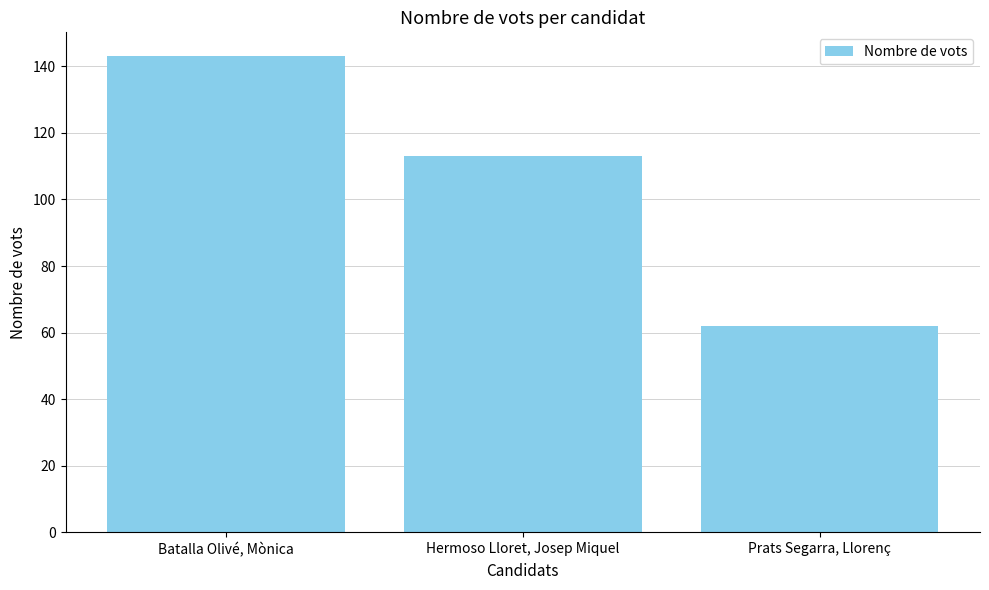

How many distinct data groups are displayed?

1